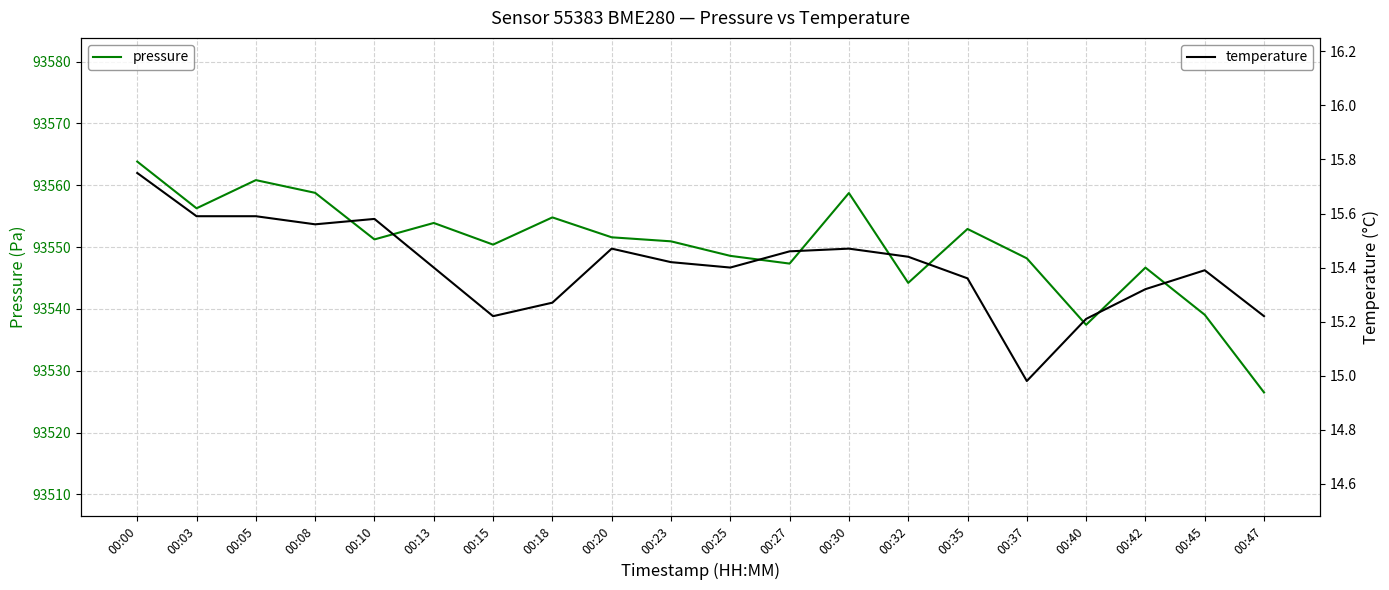

Where is the first local minimum for pressure?

00:03